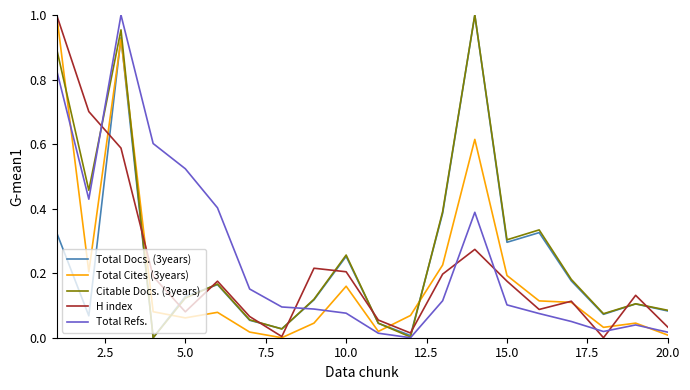

List the series in order of their overall mean, lowest first.

Total Cites (3years), H index, Total Docs. (3years), Total Refs., Citable Docs. (3years)